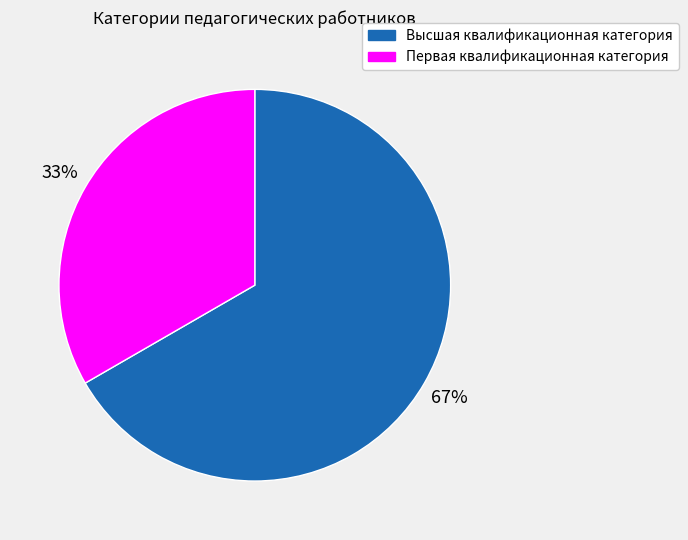

To the nearest percent, what is the average slice percentage?

50%